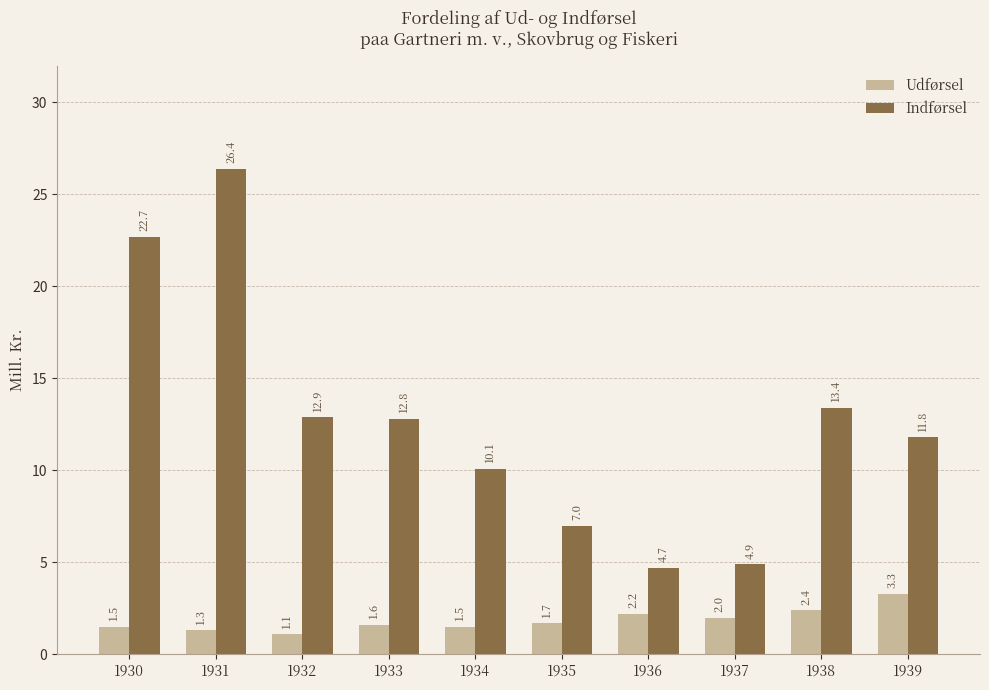

What is the sum of the Indførsel values at 1931 and 1936?

31.1